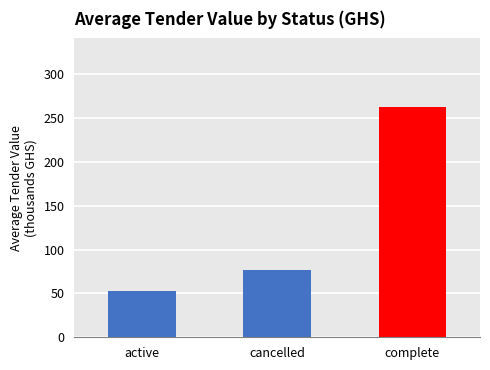

What is the average value?

130.4